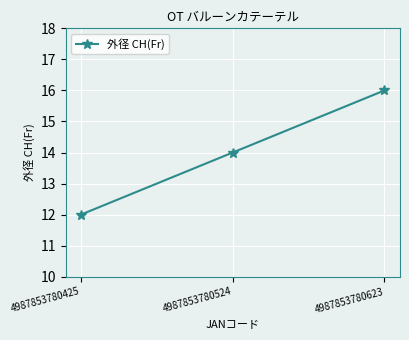

Rank the categories by value from highest to lowest.

4987853780623, 4987853780524, 4987853780425